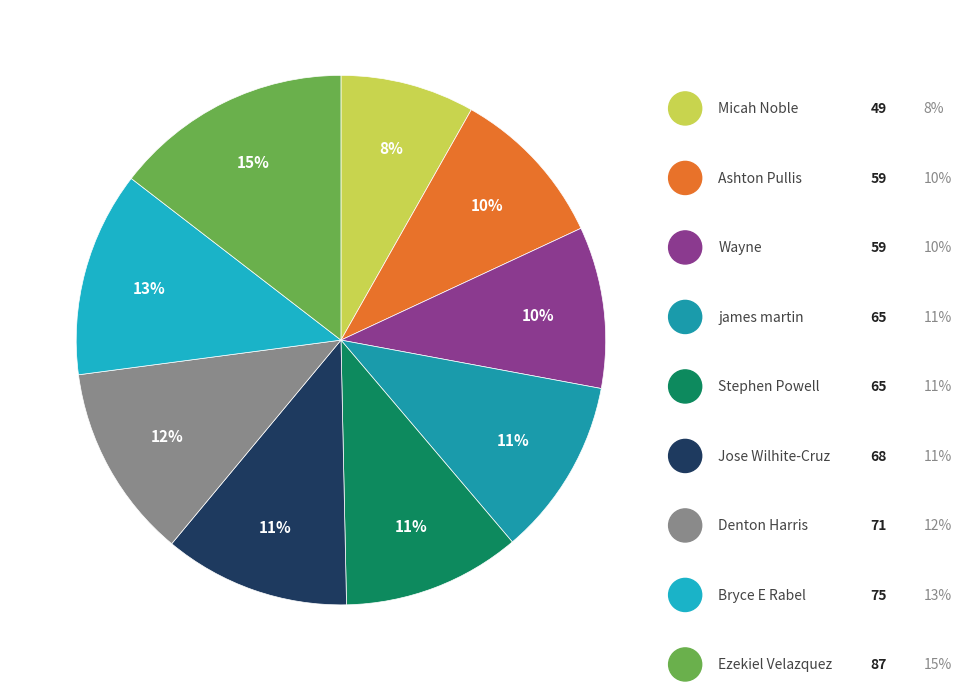

Does any single category account for the majority?

No